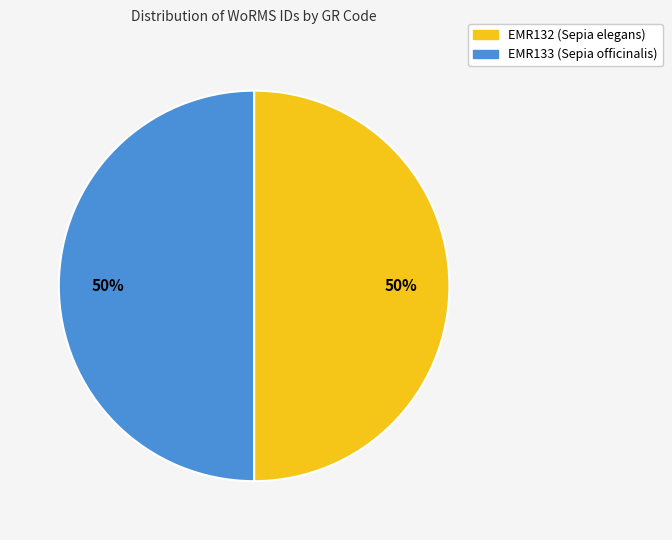

How many slices are in this pie chart?

2